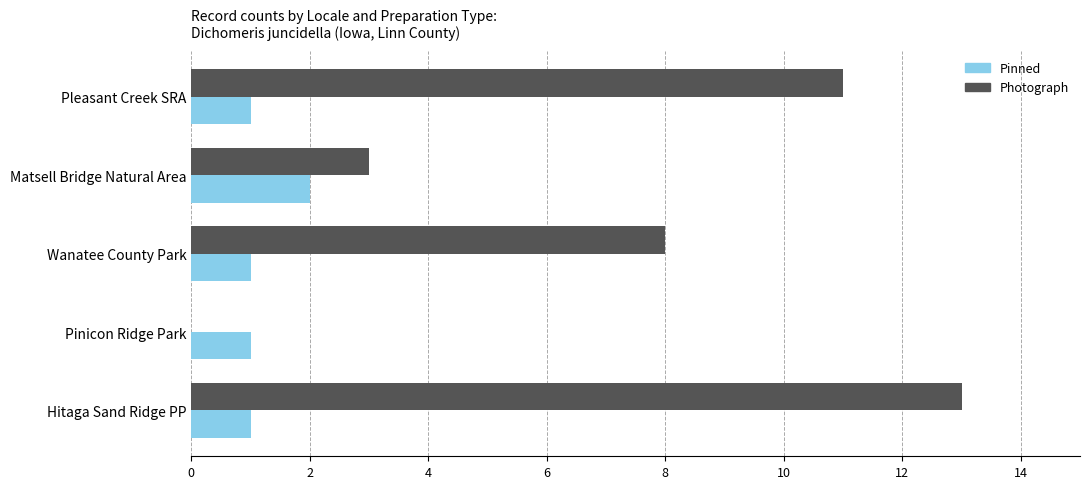

Between Pleasant Creek SRA and Pinicon Ridge Park, which series saw the biggest shift?

Photograph